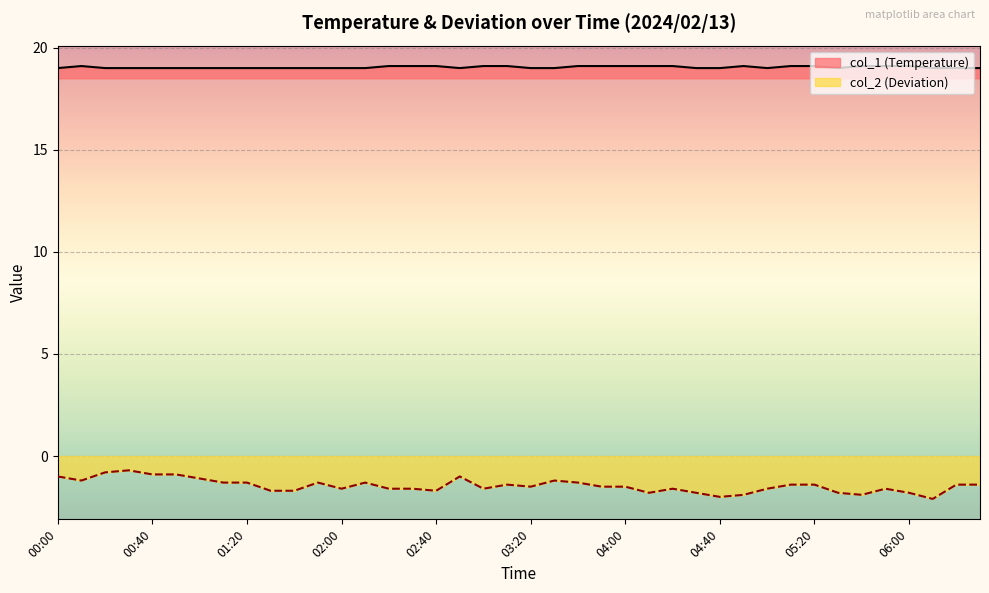

At which category is the sum across all series the highest?

00:30